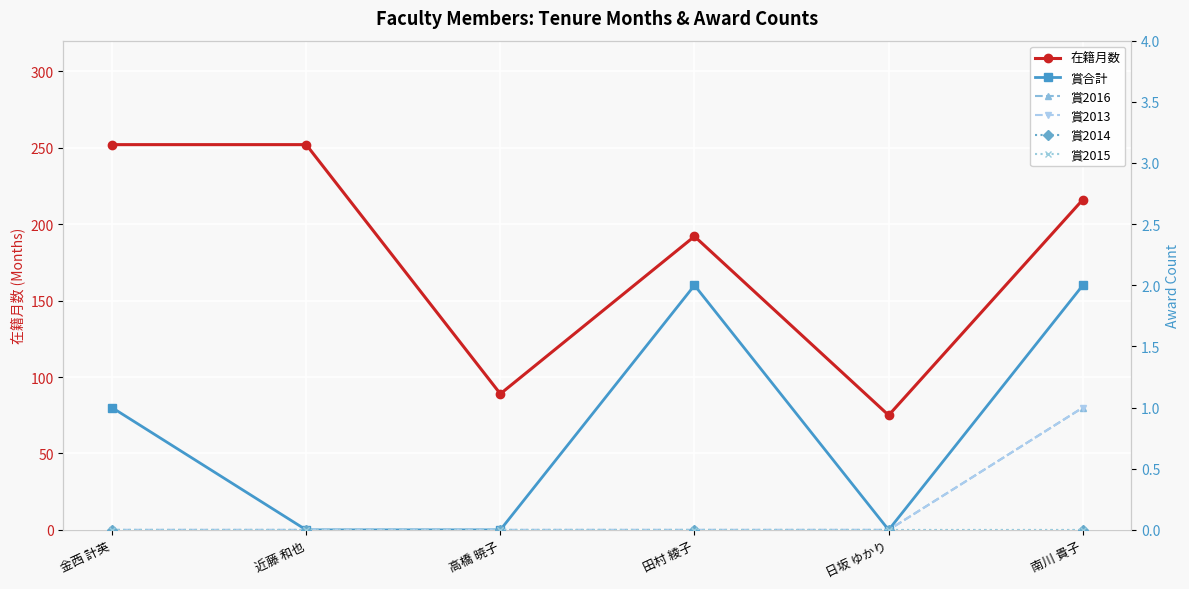

The value of 賞合計 at 近藤 和也 is 1. True or false?

False